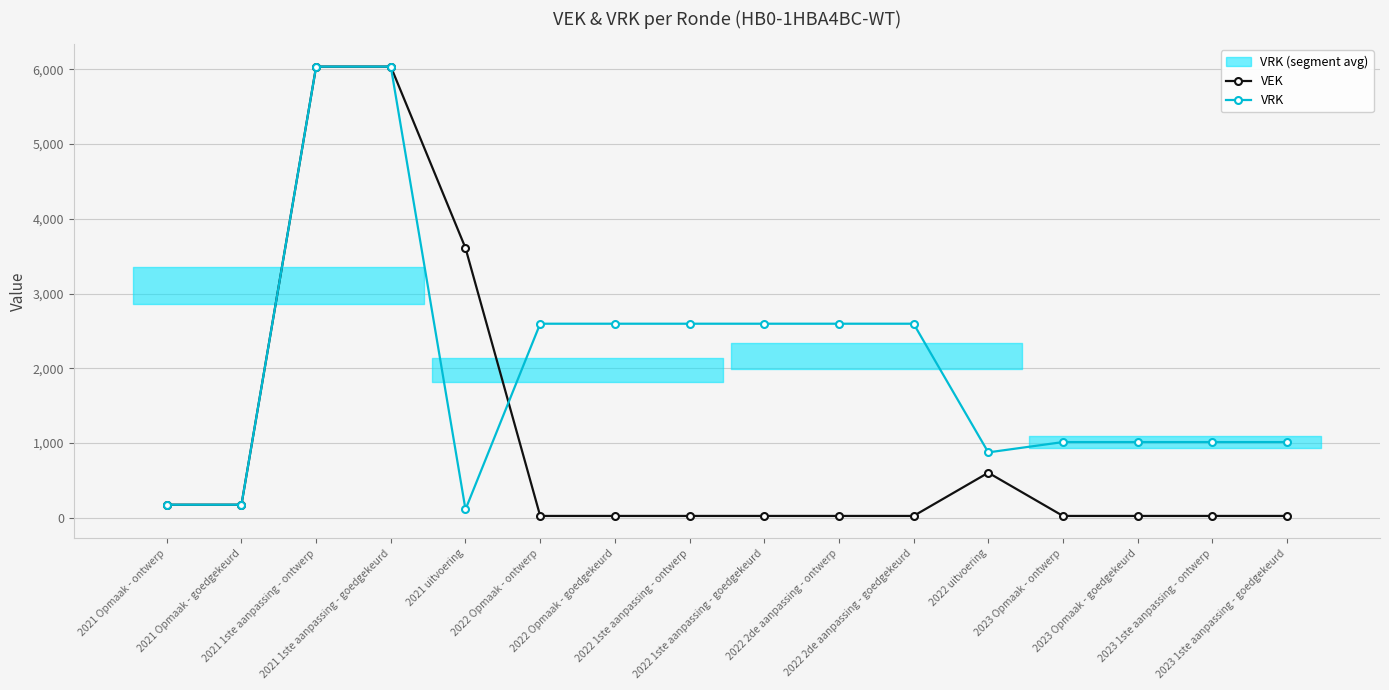

Which series ends up on top after the final intersection of VEK and VRK?

VRK